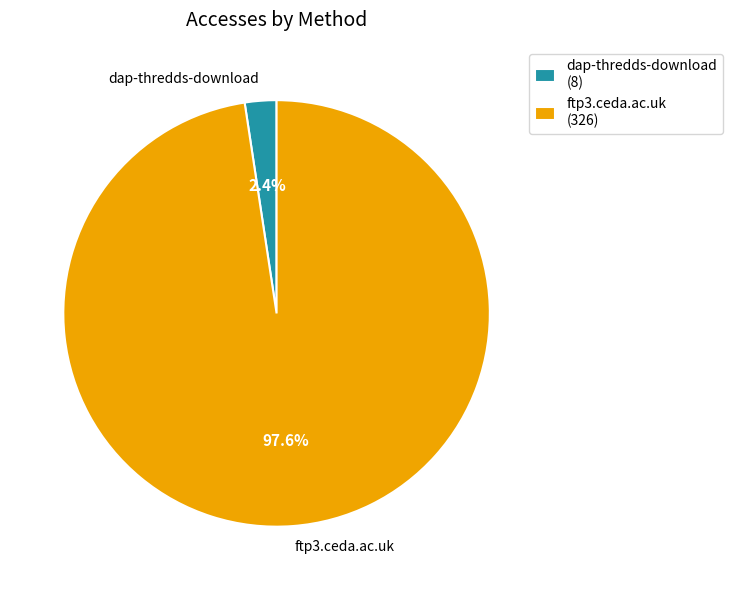

The dap-thredds-download slice represents 11% of the pie. True or false?

False